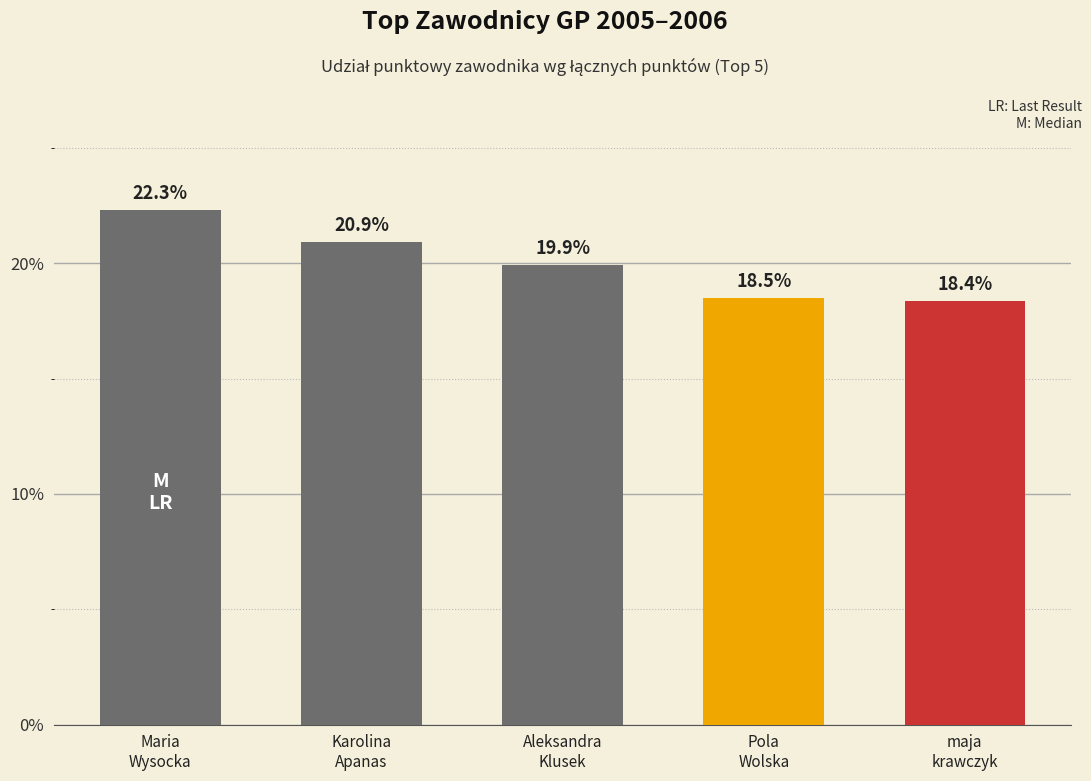

What is the label of the 3rd bar from the right?

Aleksandra
Klusek